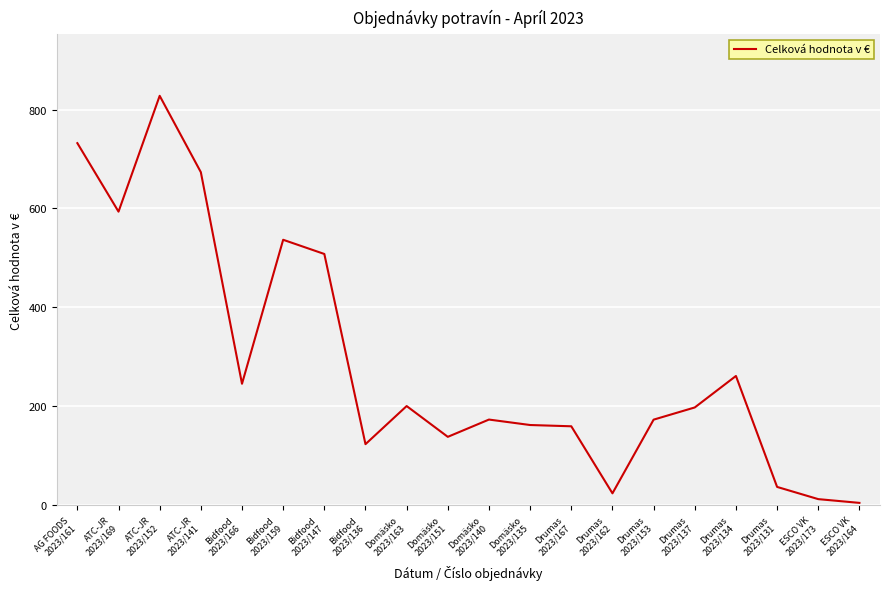

What is the difference between the maximum and minimum values?

823.2